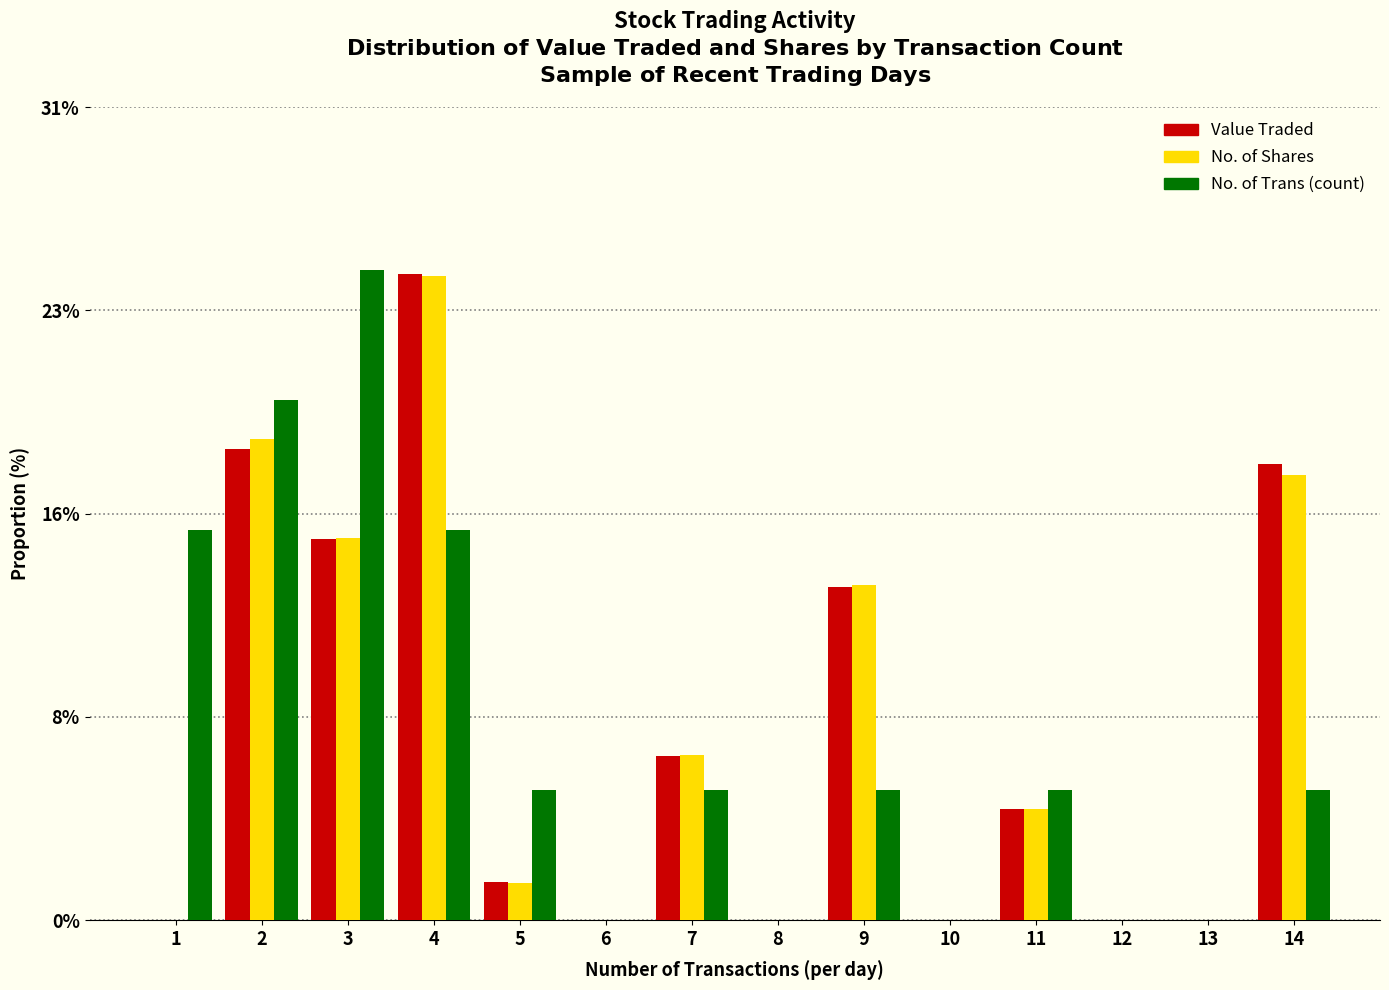

Are the bars horizontal?

No